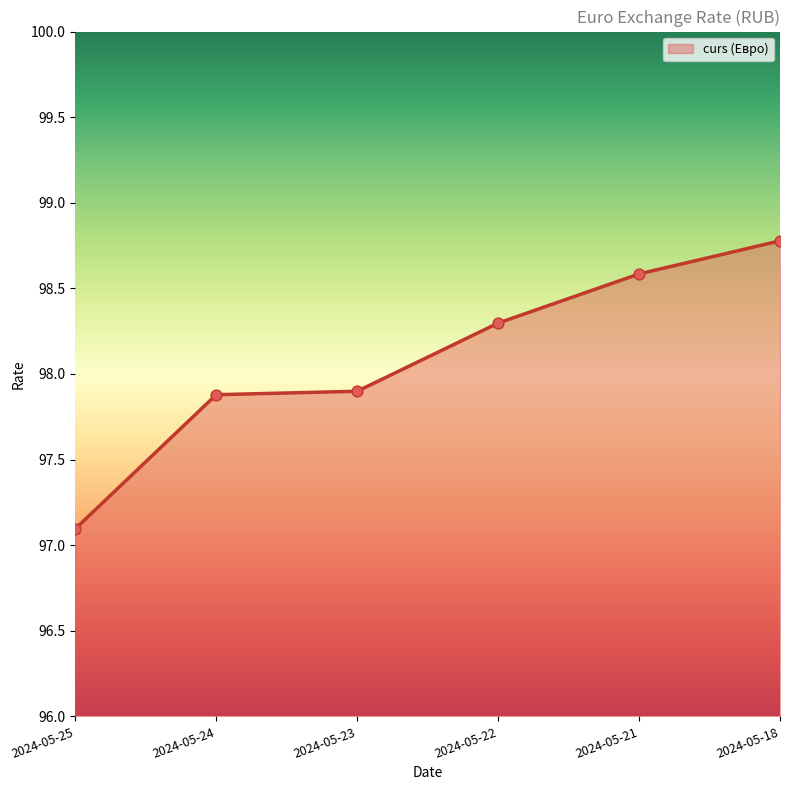

What is the change in value from 2024-05-22 to 2024-05-18?

+0.5